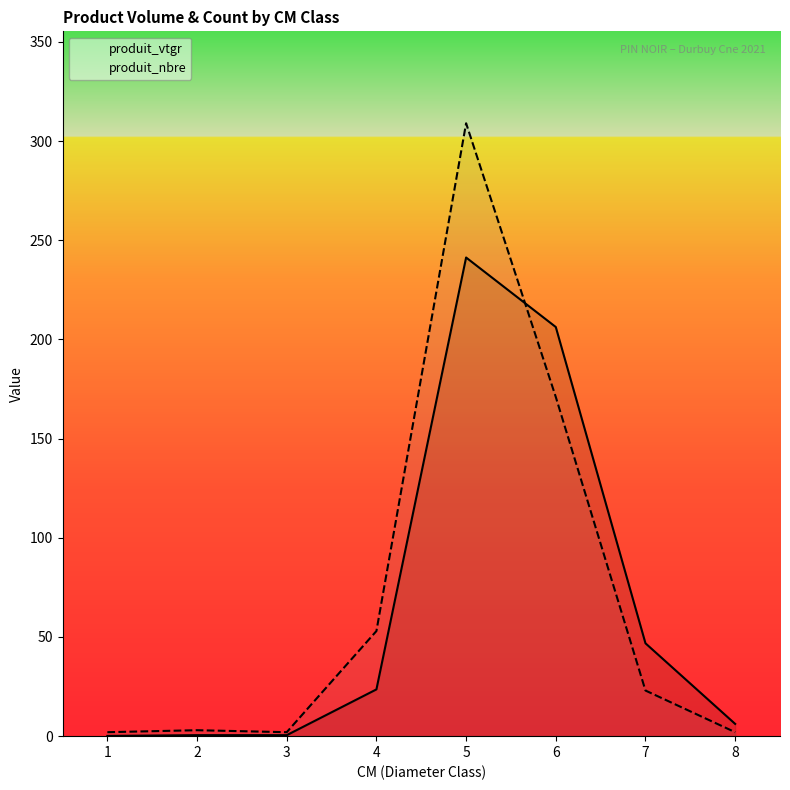

What is the maximum value shown in the chart?

309.0